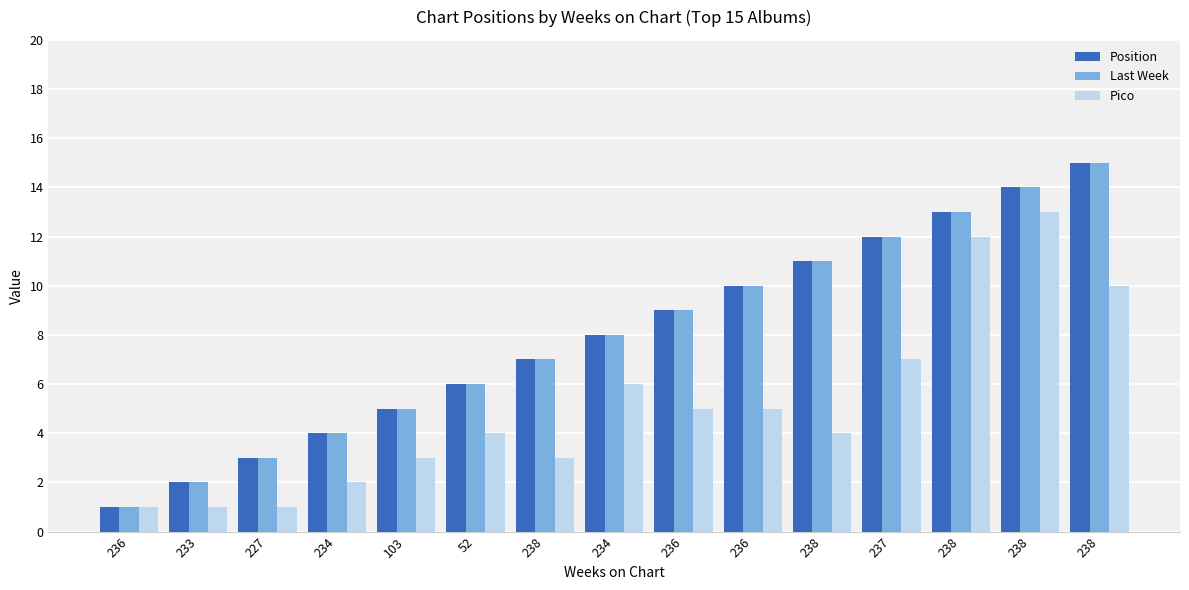

How many series are shown in this chart?

3